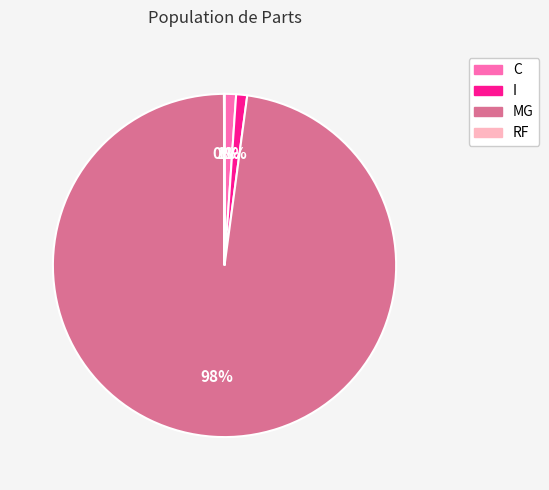

To the nearest percent, what portion does C represent?

1%